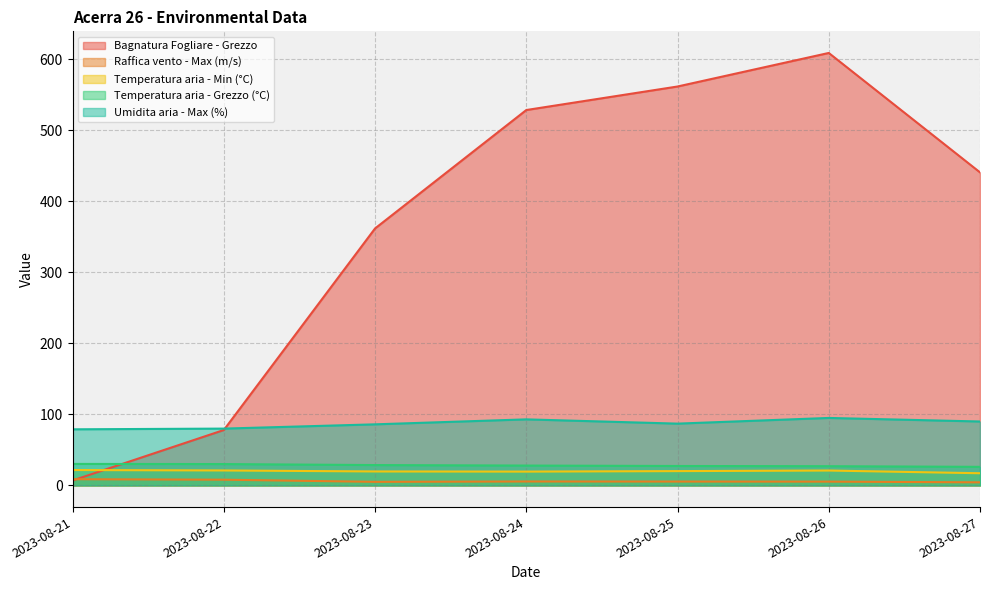

Read the Temperatura aria - Min (°C) value at 2023-08-21.

21.7